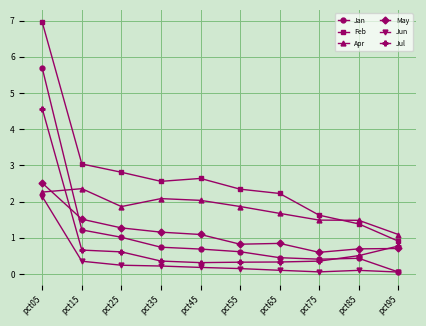

Rank the series by their maximum value, from highest to lowest.

Feb, Jan, Jul, May, Apr, Jun